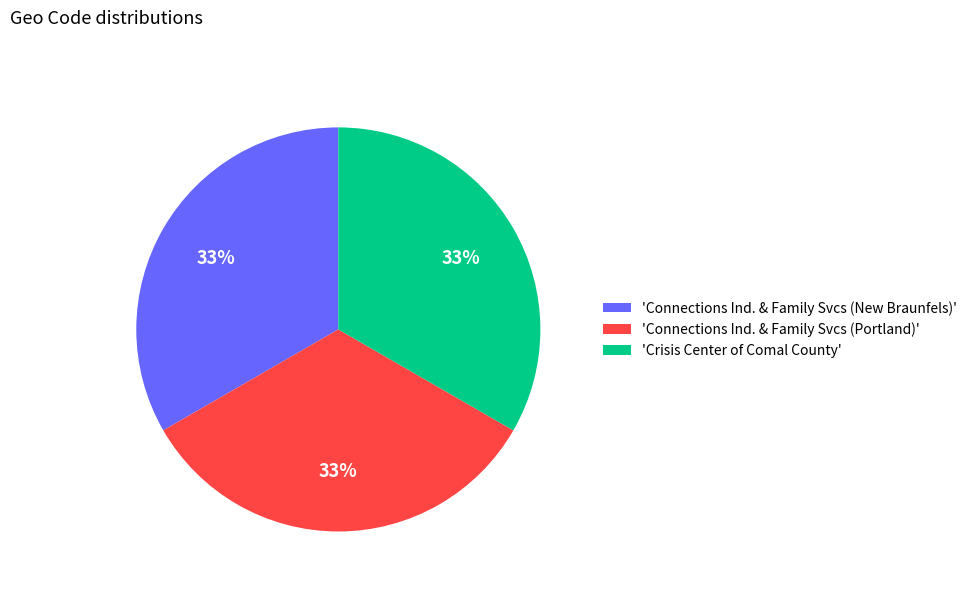

To the nearest percent, what is the average slice percentage?

33%